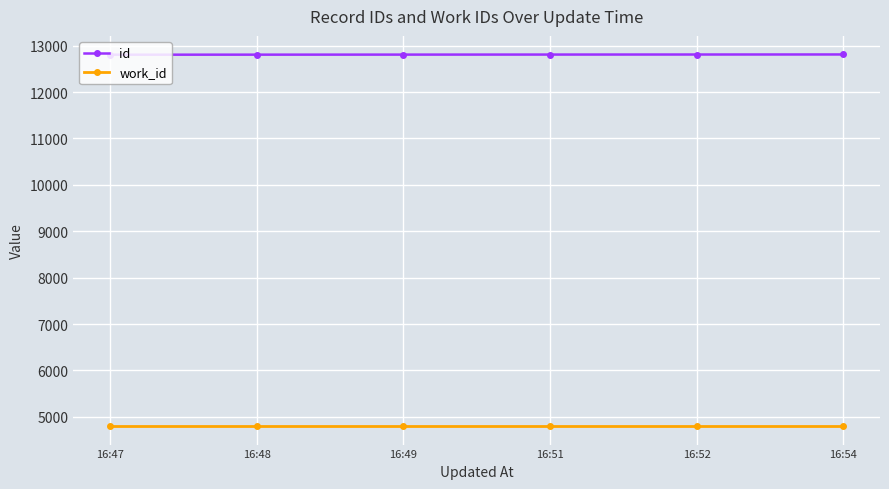

What is the smallest value displayed?

4802